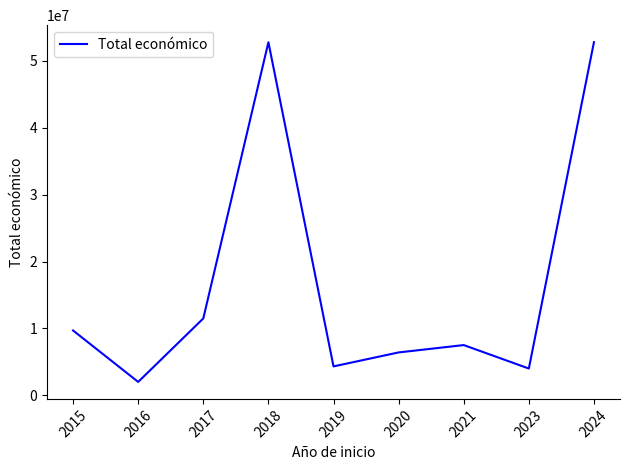

Is it true that the value at 2019 is 7556965?

False